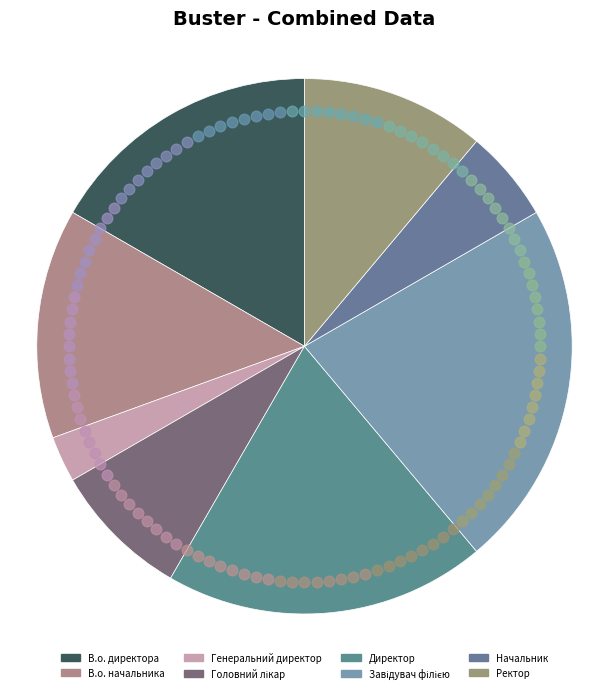

Does Головний лікар represent more than half of the total?

No